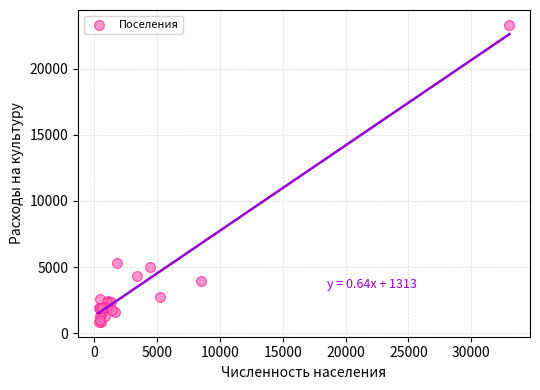

What Y value in the scatter plot is closest to 12084?

5321